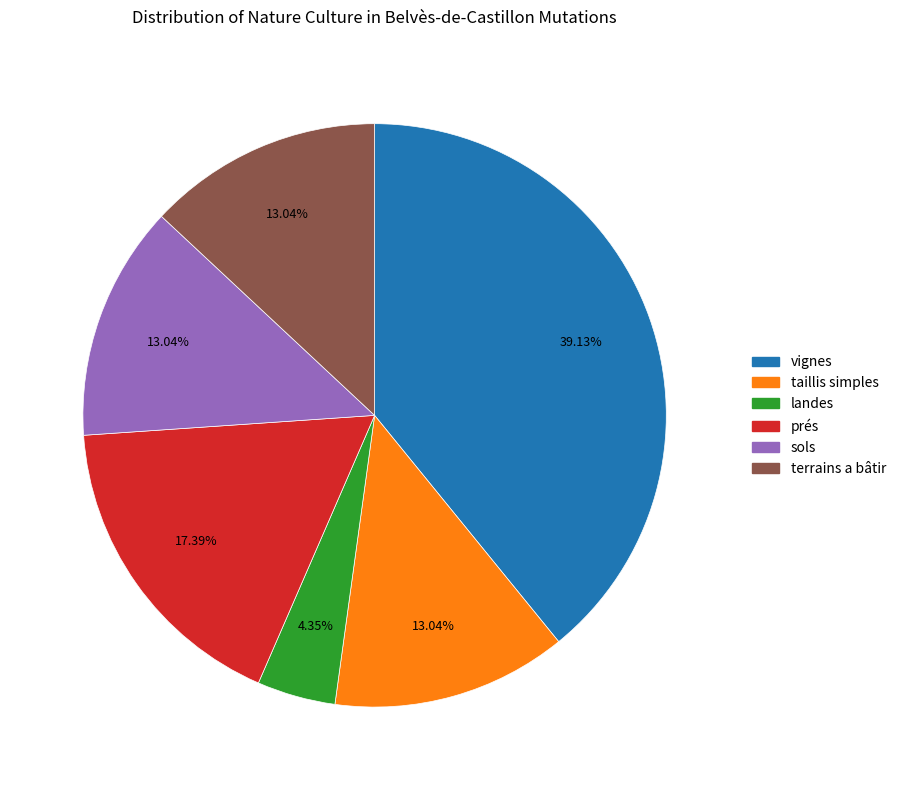

Is taillis simples the majority of the pie?

No